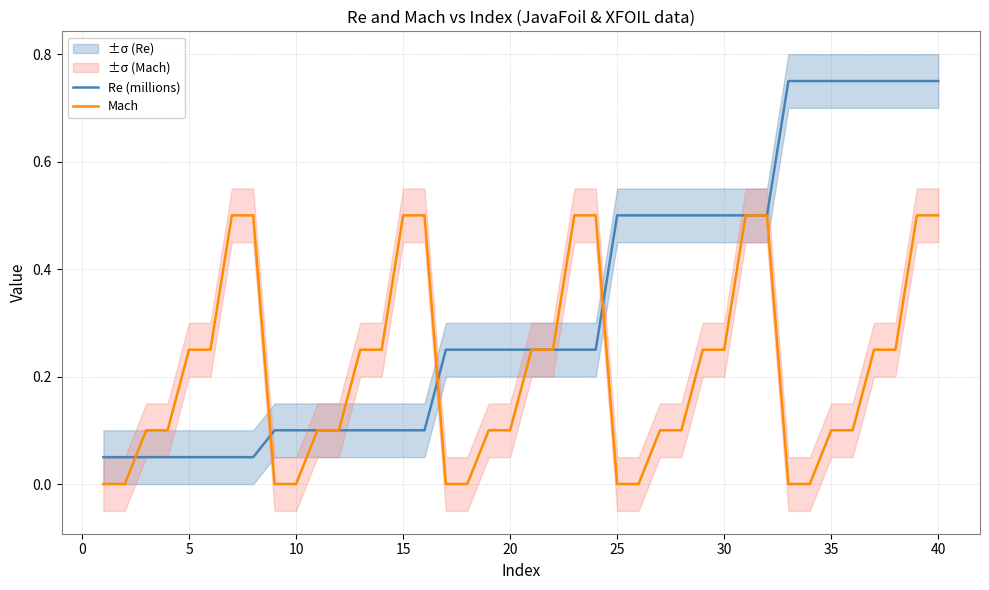

Is it true that Mach equals 0.5 at 15?

True